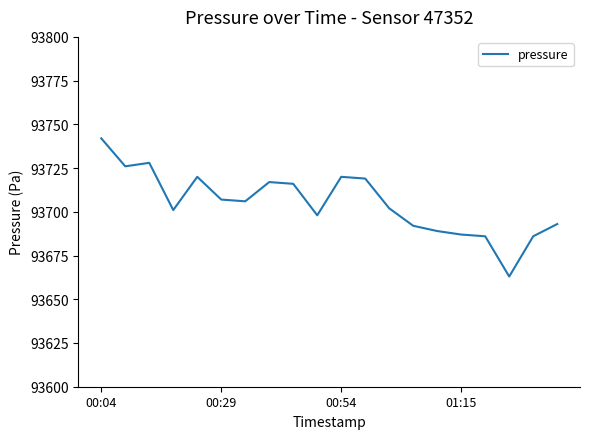

Reading left to right, transcribe all the data shown in this chart.

93742	93726	93728	93701	93720	93707	93706	93717	93716	93698	93720	93719	93702	93692	93689	93687	93686	93663	93686	93693